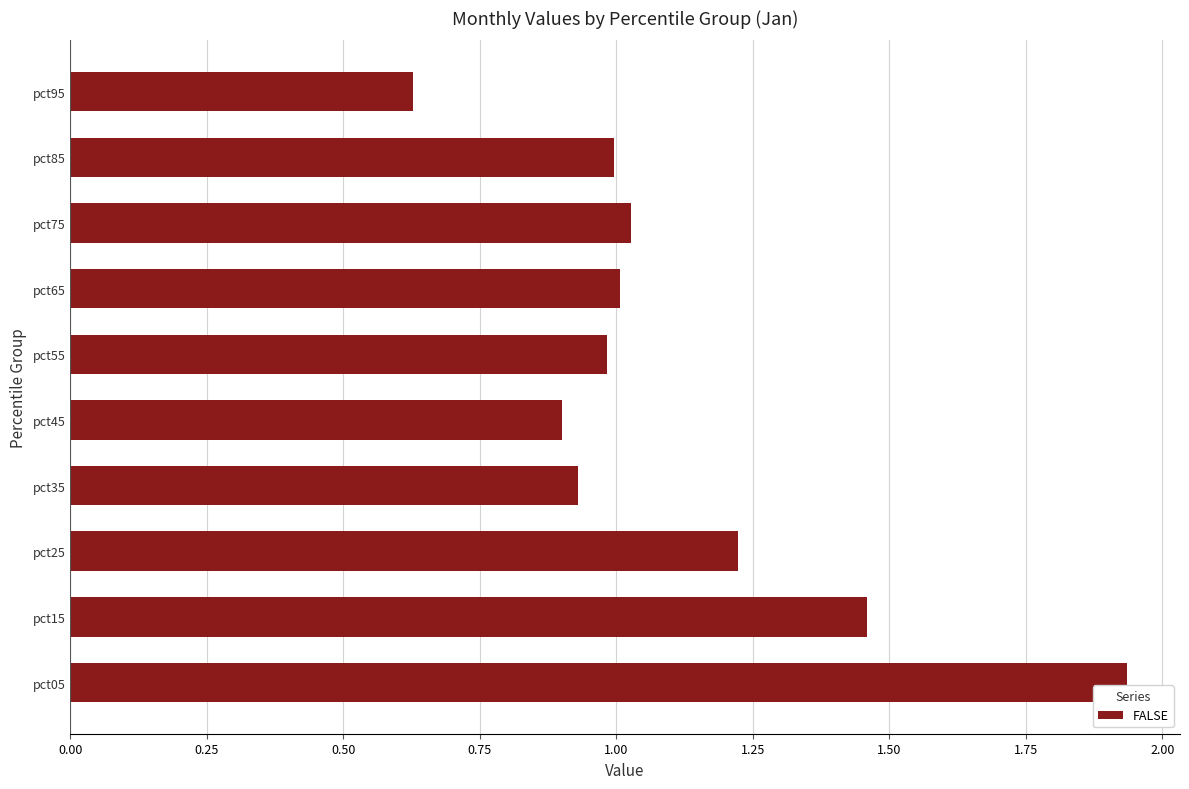

What is the difference between the maximum and minimum values?

1.3